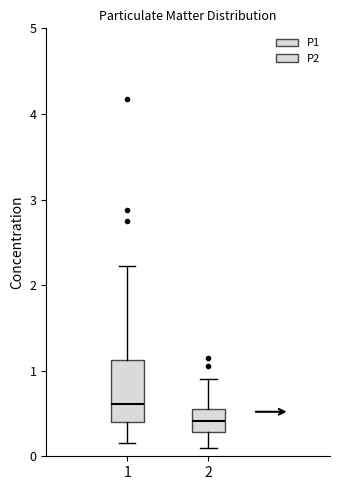

Reading left to right, read every box against the y-axis: the position of its median line, the range the box covers, and the ends of its whiskers. The values are not printed on the chart, so give them approximately, as read against the axis.

1: median 0.6, box 0.4 to 1.1, whiskers 0.2 to 2.2
2: median 0.4, box 0.3 to 0.6, whiskers 0.1 to 0.9